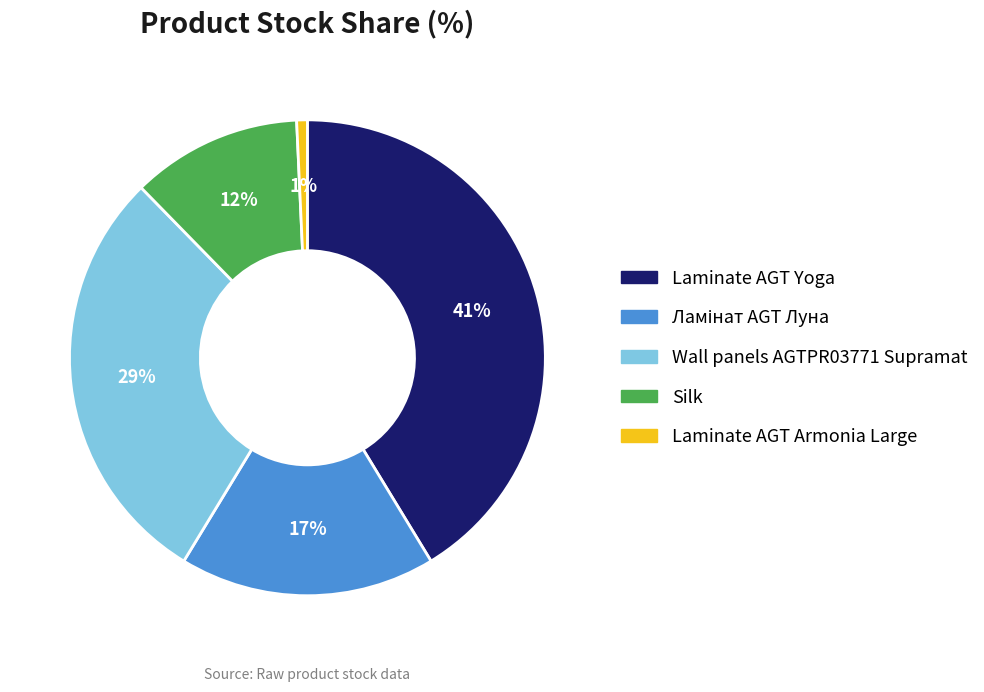

To the nearest percent, what is the difference between the Laminate AGT Yoga and Wall panels AGTPR03771 Supramat slice percentages?

12%